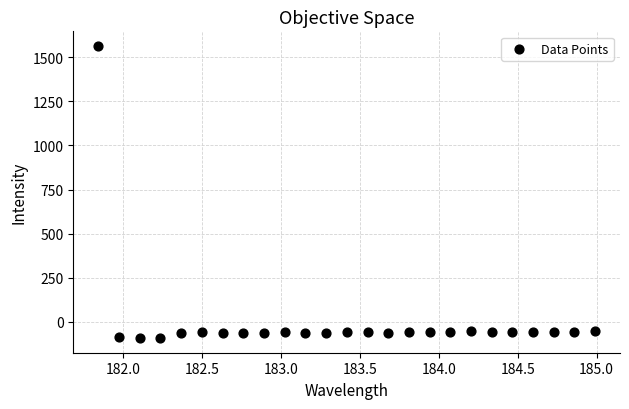

What is the range of Y values (max minus min)?

1653.9